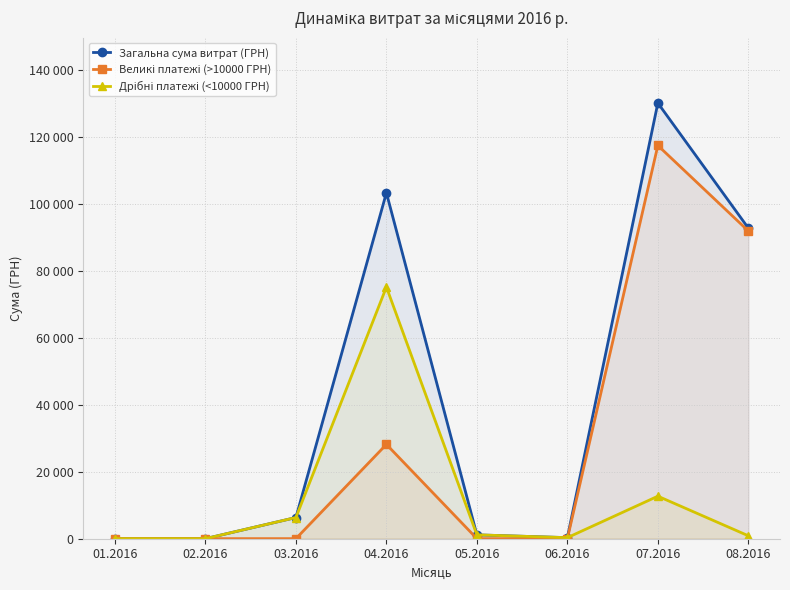

The Загальна сума витрат (ГРН) series shows 92856.7 at 08.2016. True or false?

True